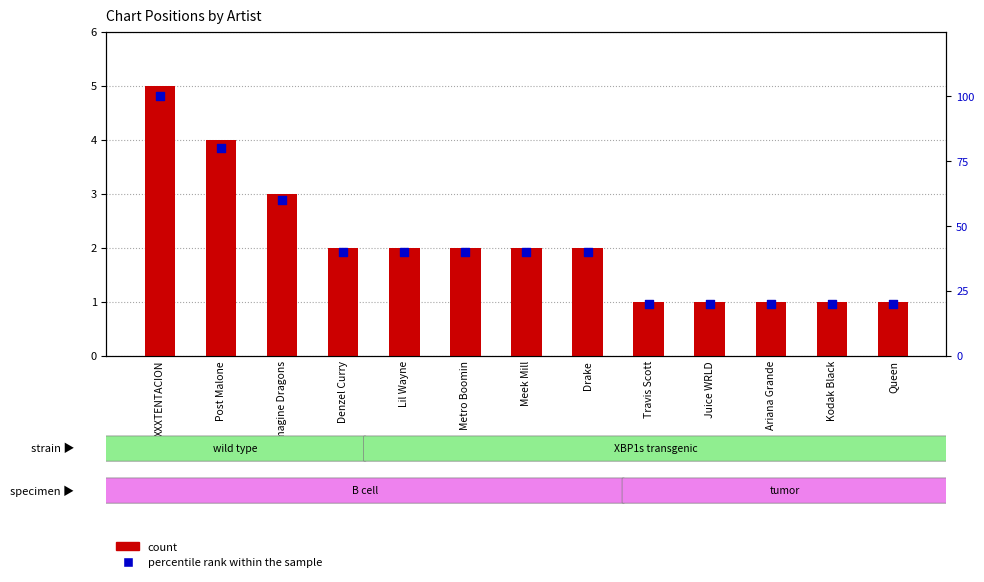

At how many categories does at least one series exceed 96?

1